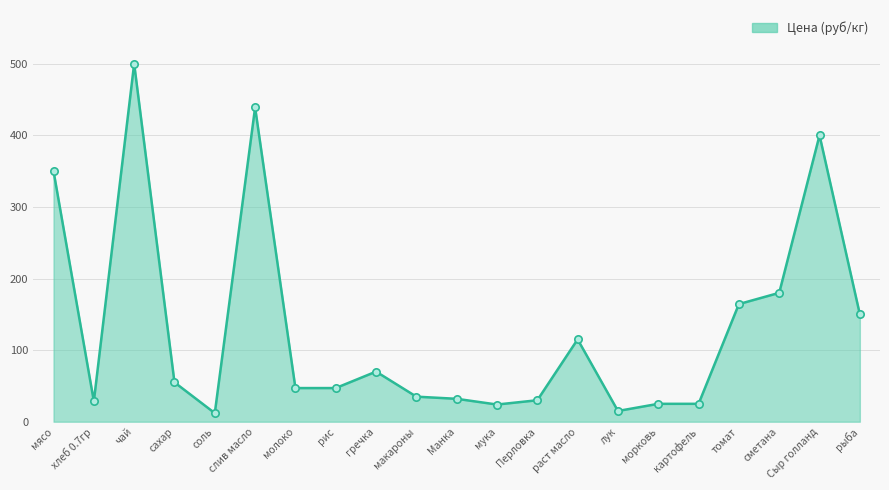

What is the change in value from соль to картофель?

+13.0